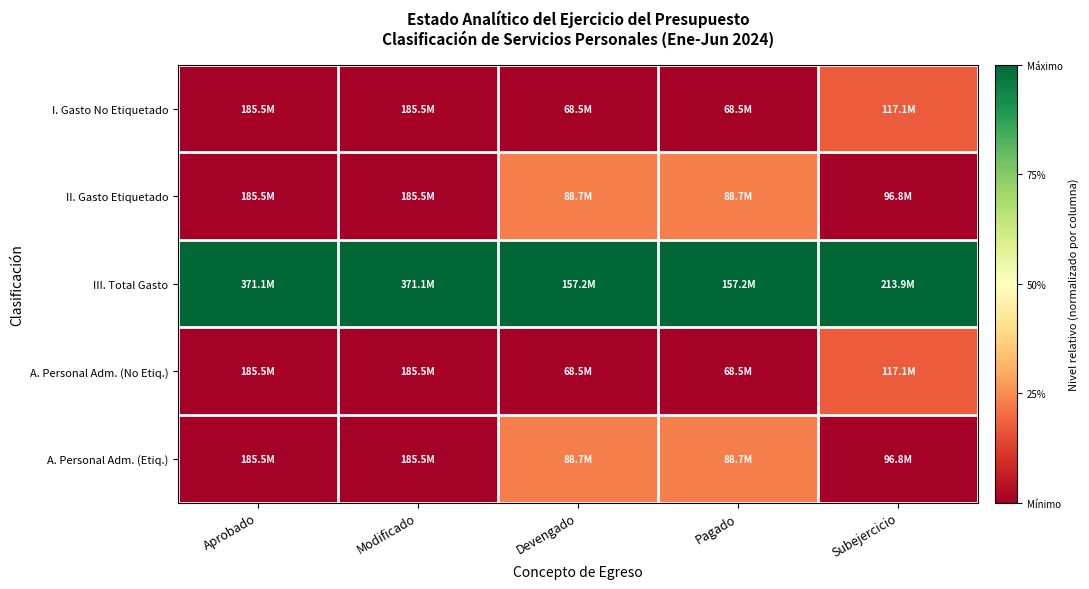

Which series has the largest total across all categories?

III. Total Gasto